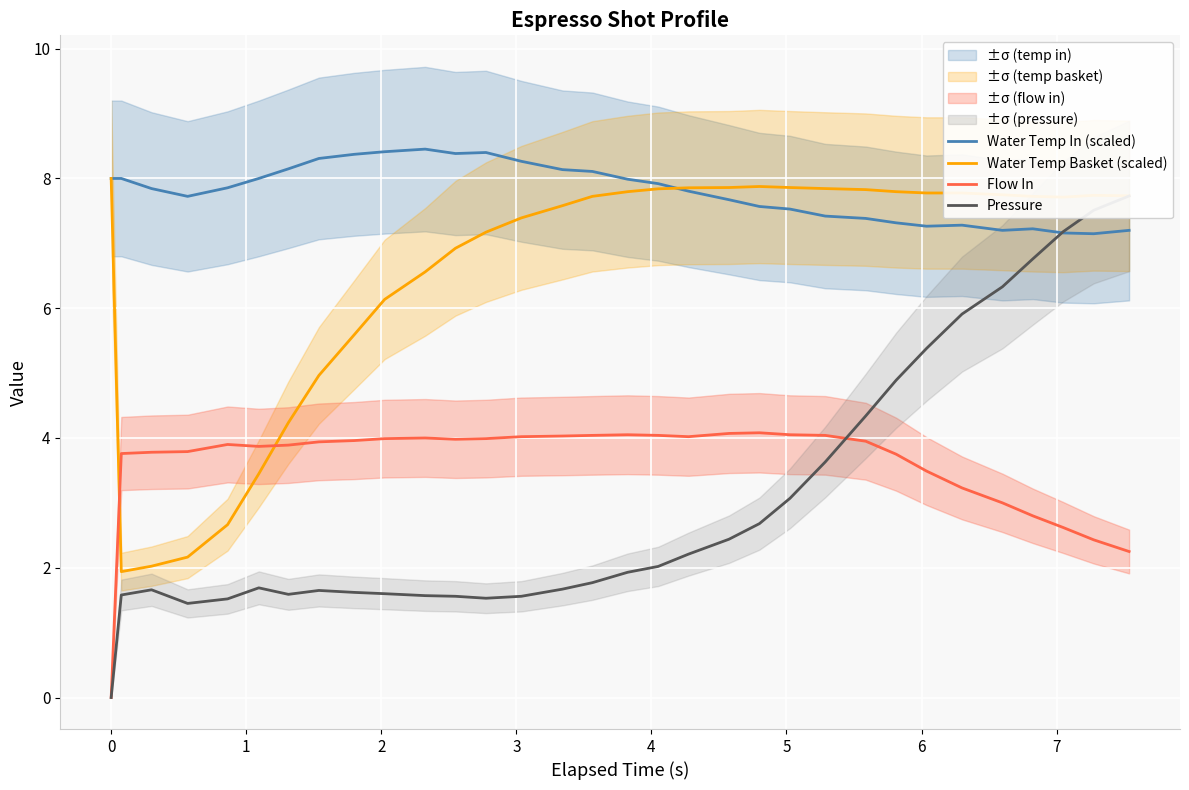

What position from the left is 16?

17